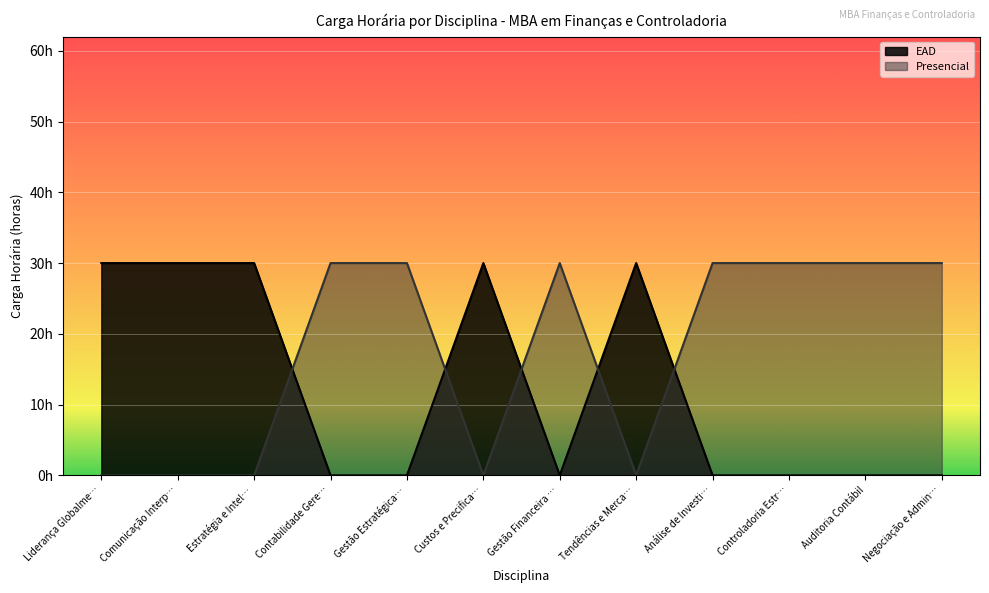

What is the difference between the maximum and minimum values in the Presencial series?

30